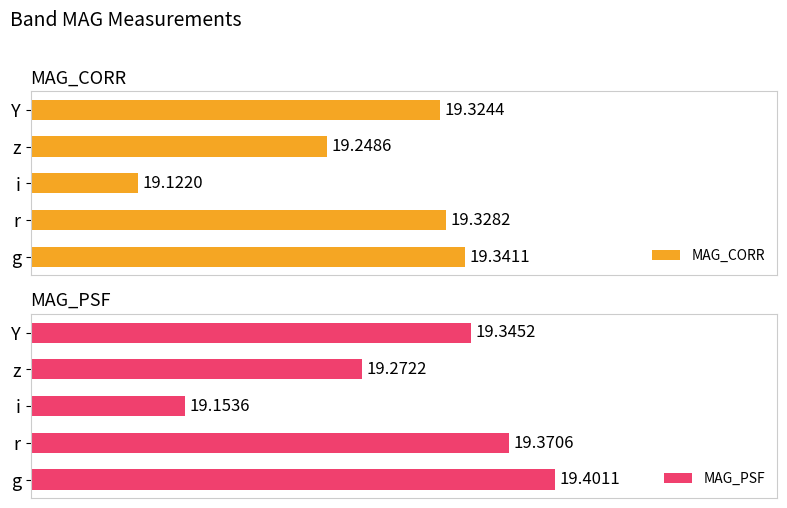

List the labels in order of MAG_PSF value, smallest first.

i, z, Y, r, g